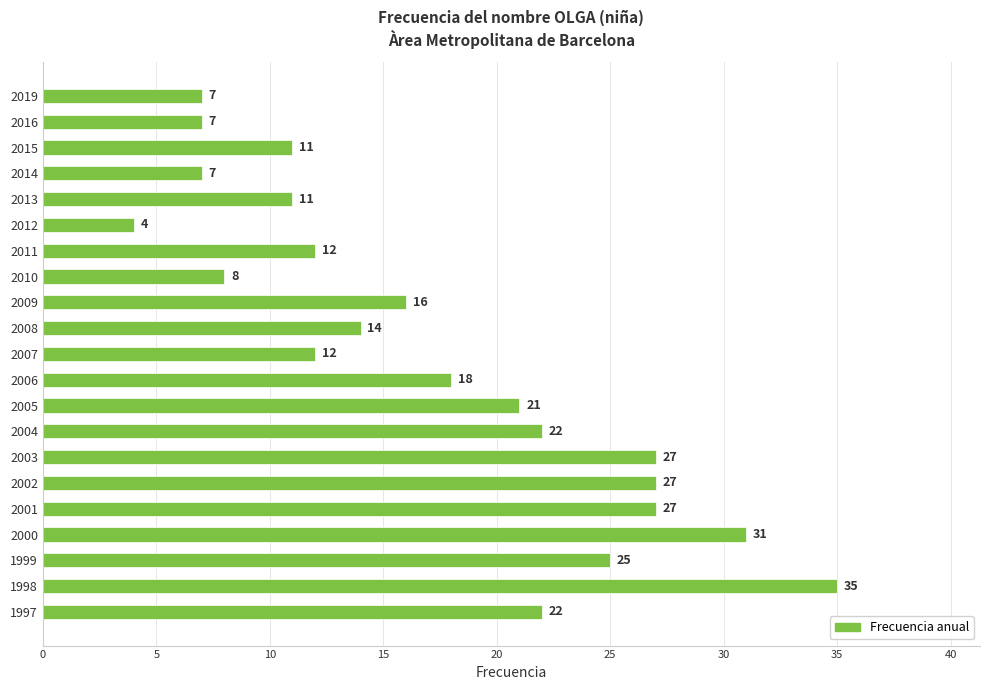

At which category does the chart reach its minimum across all series?

2012